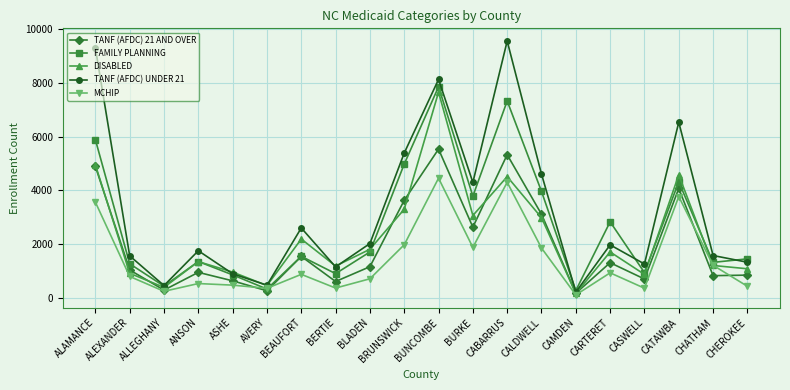

Does the chart display data point markers on the line(s)?

Yes